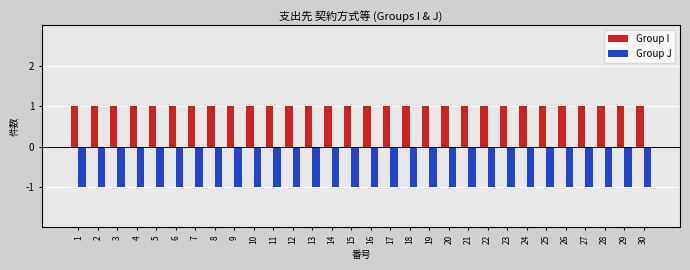

Which series has the largest total across all categories?

Group I